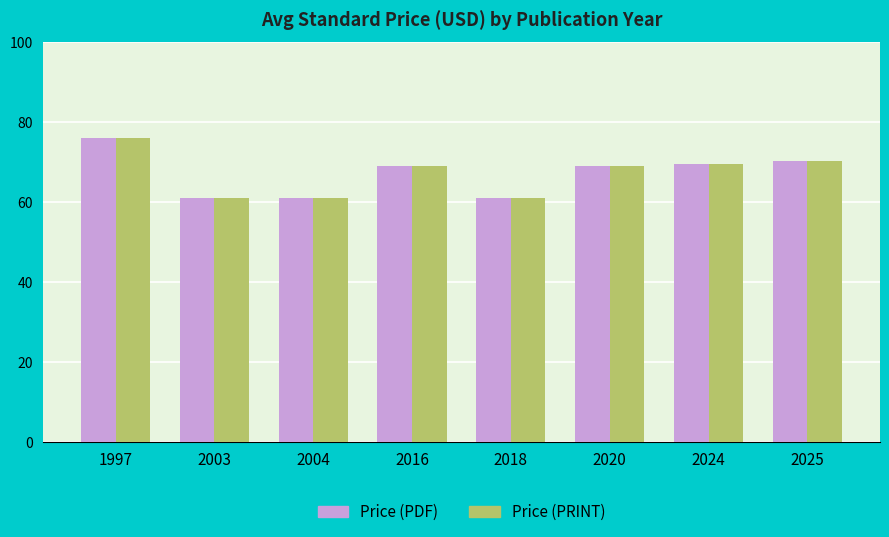

Reading right to left, list all the values displayed in this chart.

Price (PDF): 70.4	69.7	69.0	61.0	69.0	61.0	61.0	76.0
Price (PRINT): 70.4	69.7	69.0	61.0	69.0	61.0	61.0	76.0